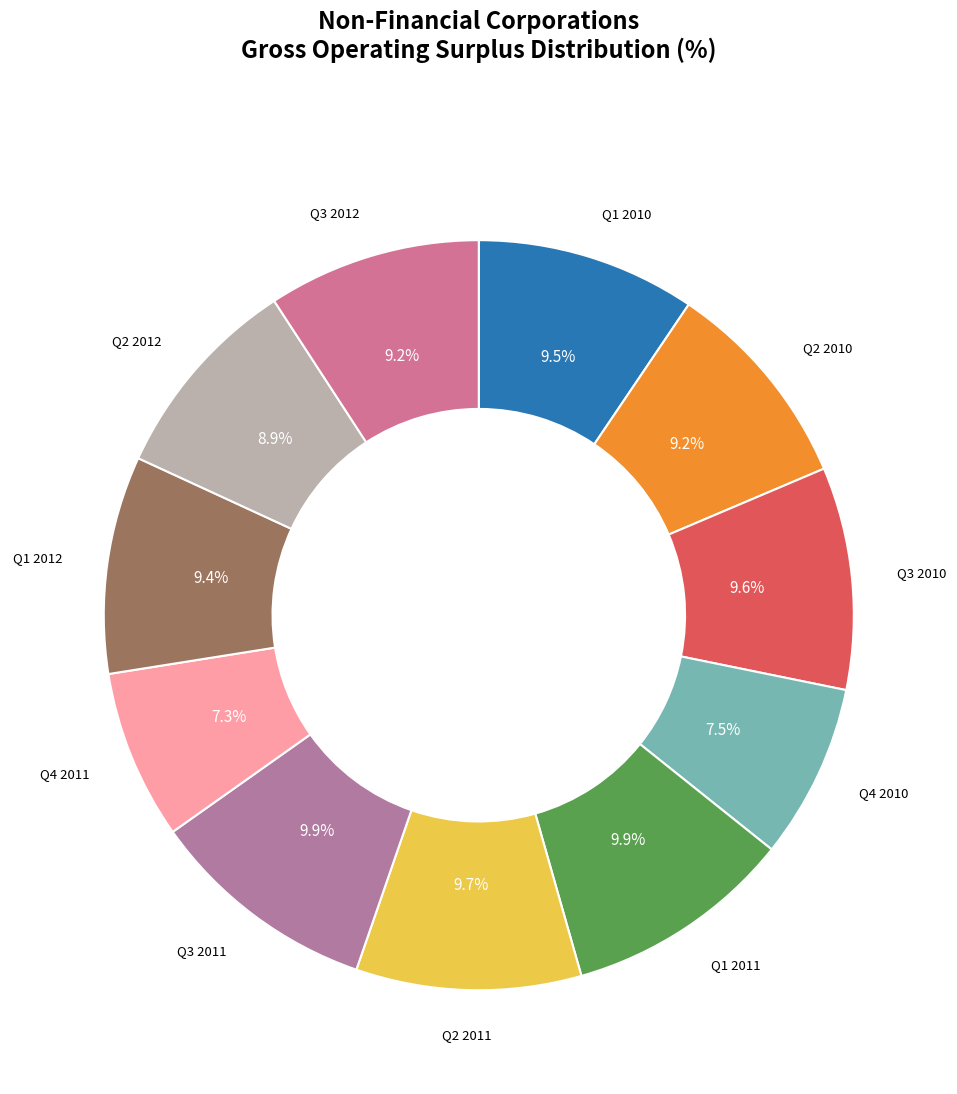

How many segments does this pie chart have?

11